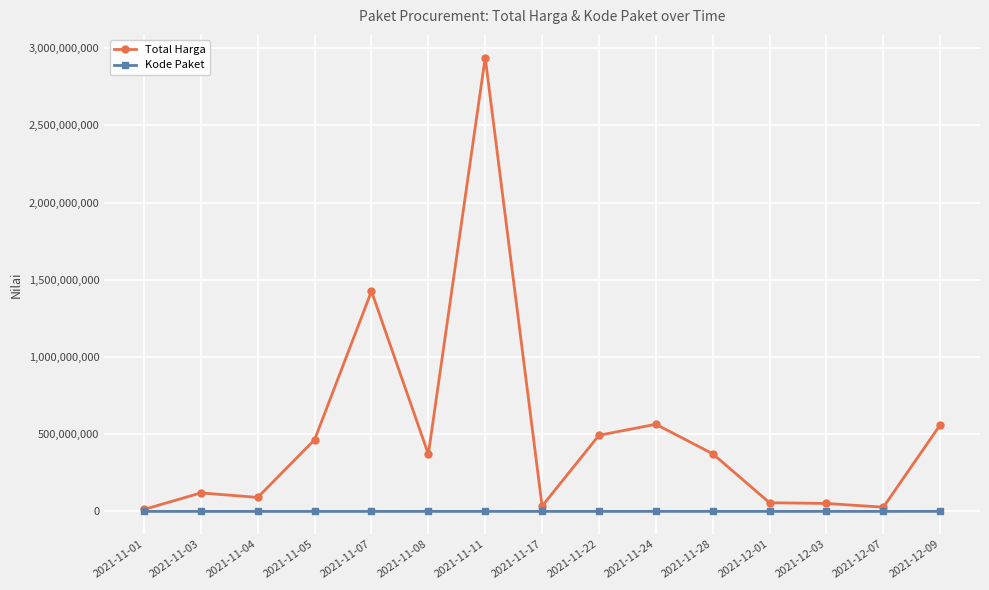

Which series changed the most between 2021-11-03 and 2021-12-03?

Total Harga